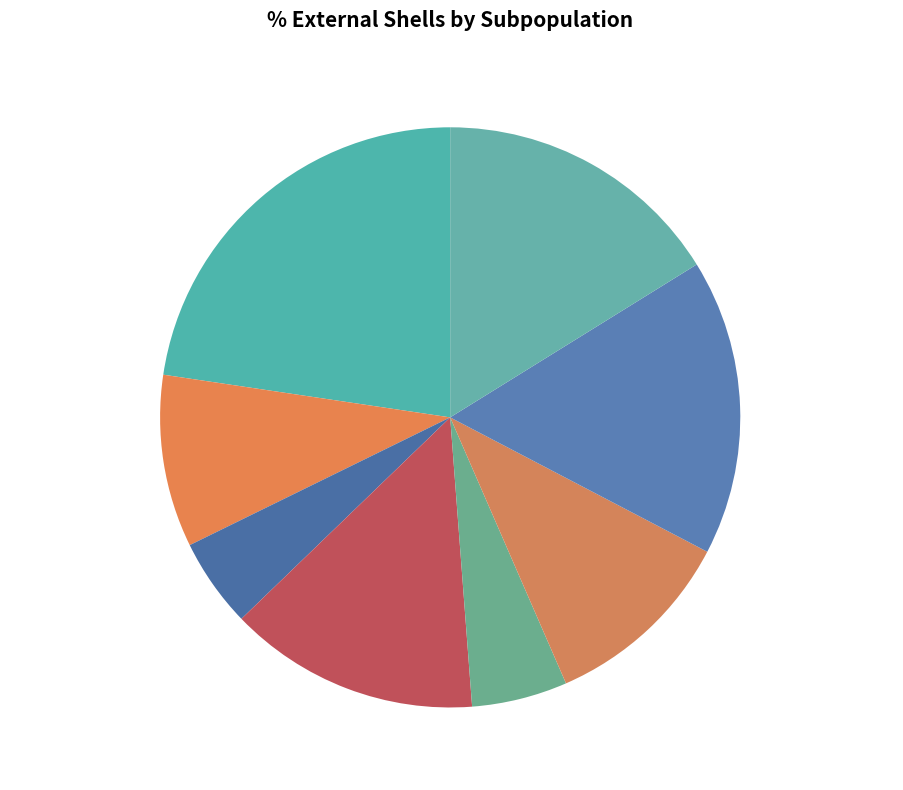

What is the ratio of the value at Subpopulation 3 4.96% to the value at Subpopulation 4 13.99%?

0.4